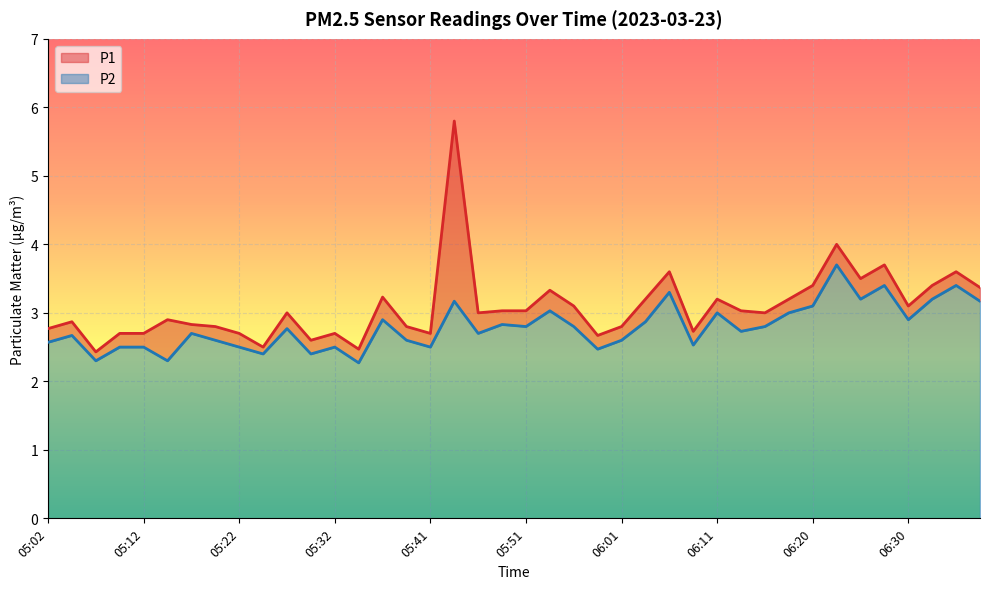

Is it true that P2 equals 2.8 at 05:51?

True